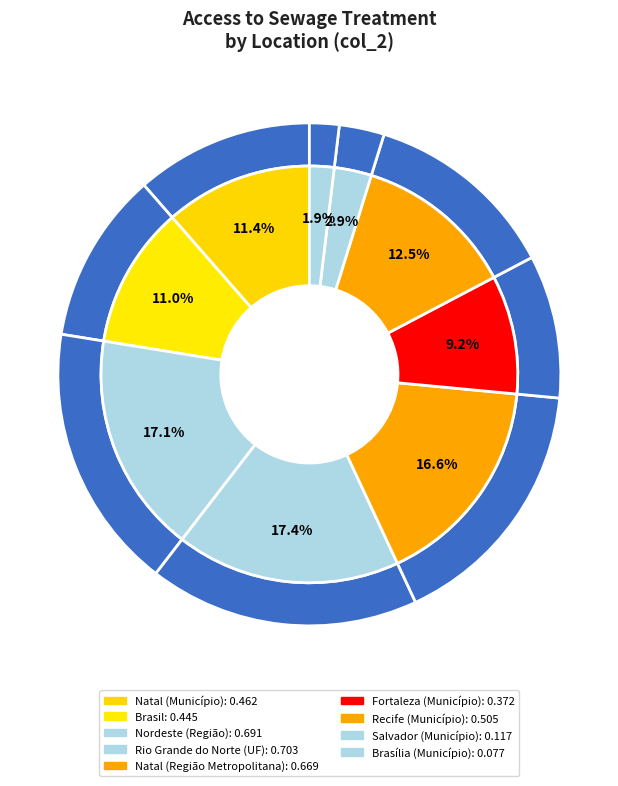

What is the largest slice in the pie chart?

Rio Grande do Norte (UF)